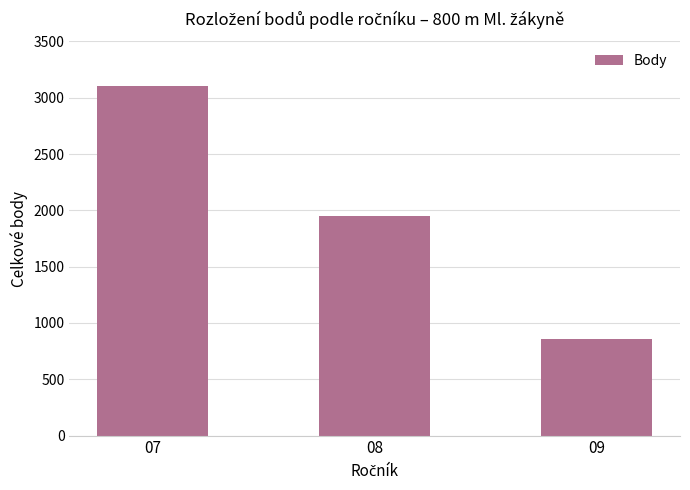

Are the bars horizontal?

No